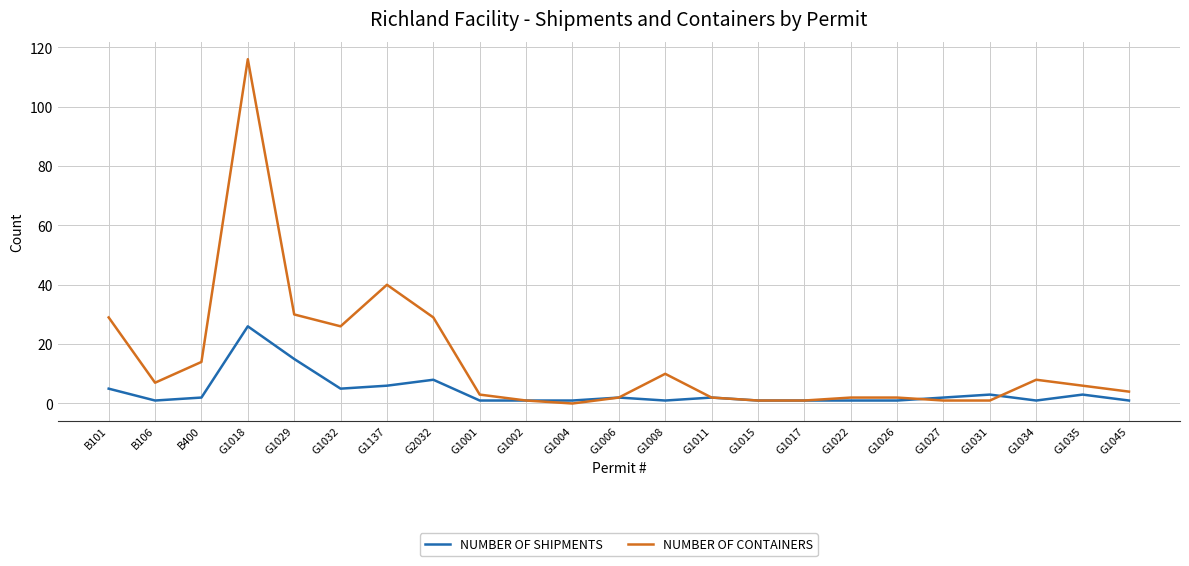

What is the greatest value displayed?

116